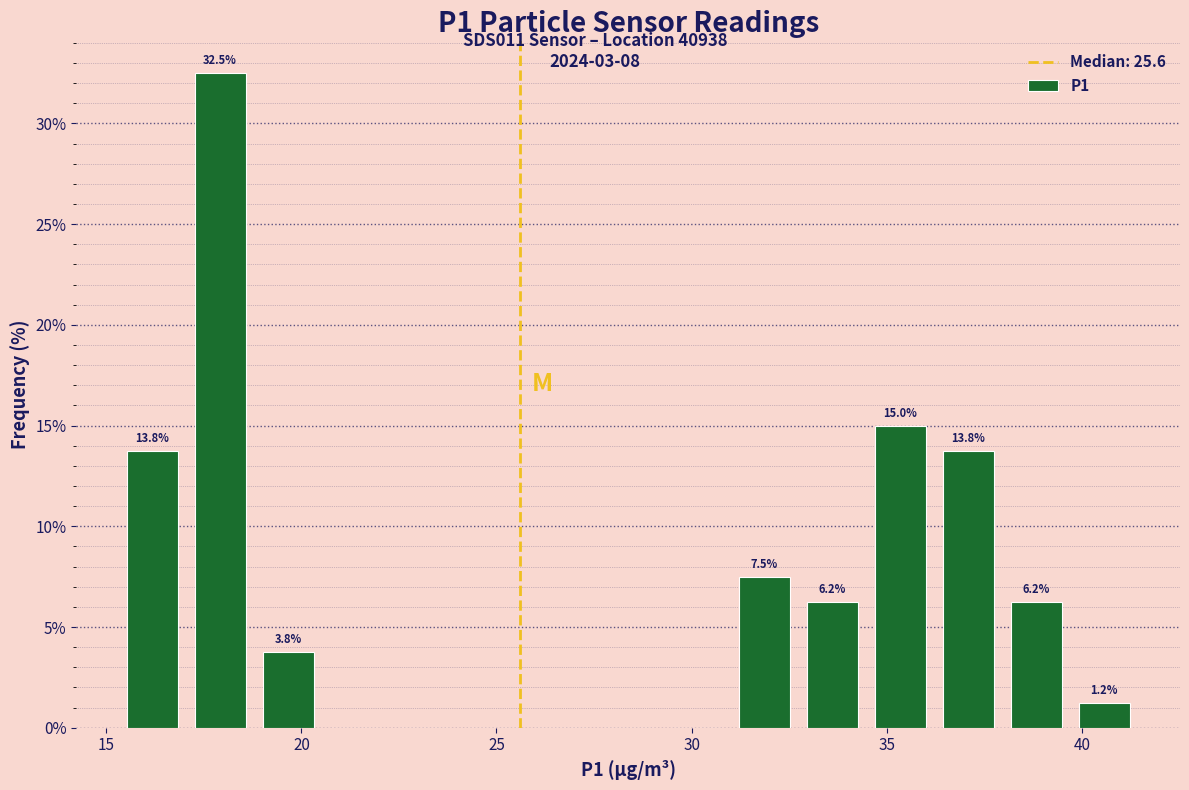

Around what value on the x-axis is the tallest bar? Give the approximate position of its centre, as read against the axis.

18.0